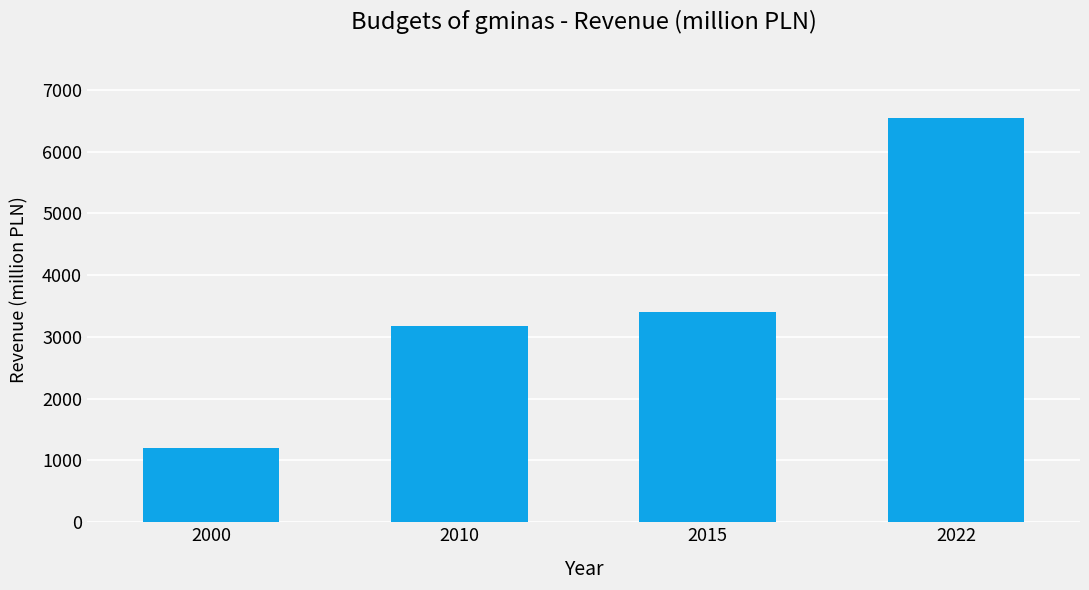

True or false: the data shows 5207.6 at 2010.

False